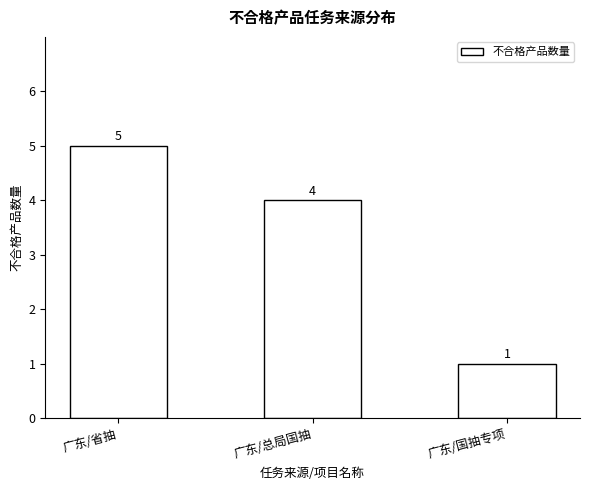

Count the values in the range 1 to 5.

3